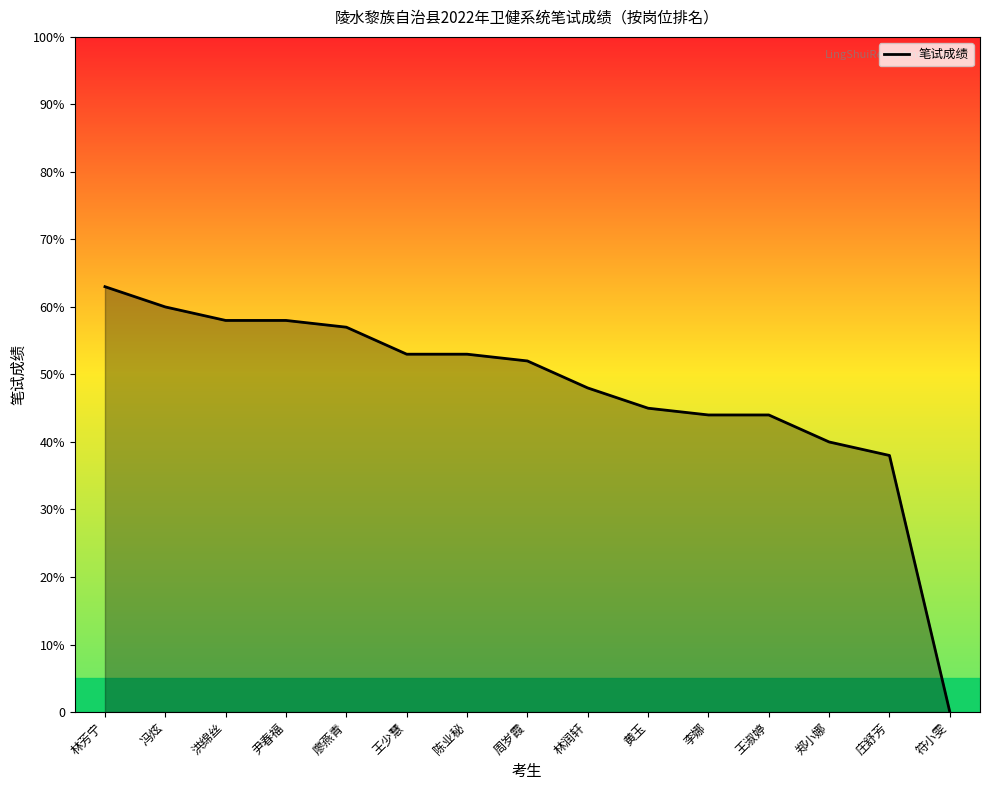

Rank the categories by value from highest to lowest.

林芳宁, 冯炫, 洪绵丝, 尹春福, 廖燕青, 王少慧, 陈业秘, 周岁霞, 林润轩, 黄玉, 李娜, 王淑婷, 郑小娜, 庄舒芳, 符小雯